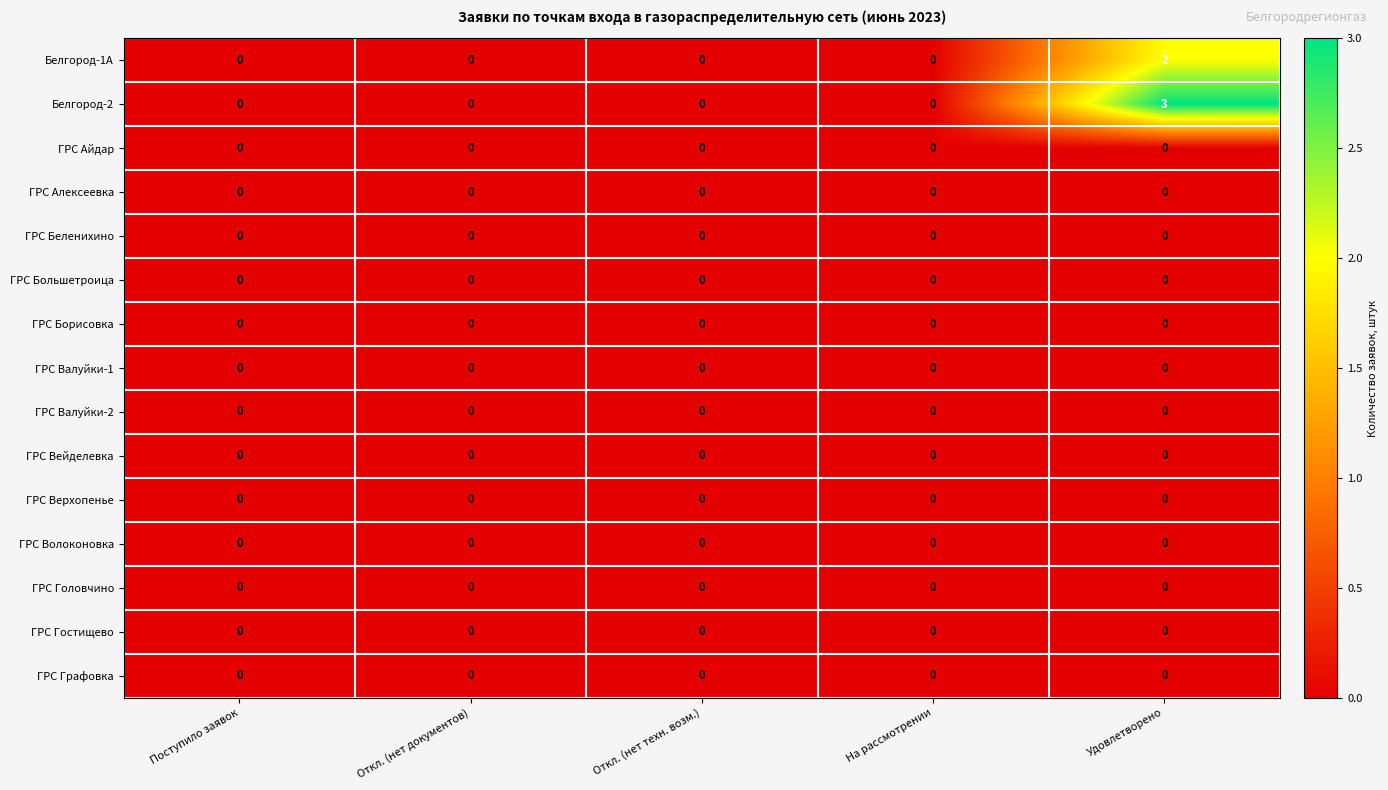

What is the maximum value shown in the chart?

3